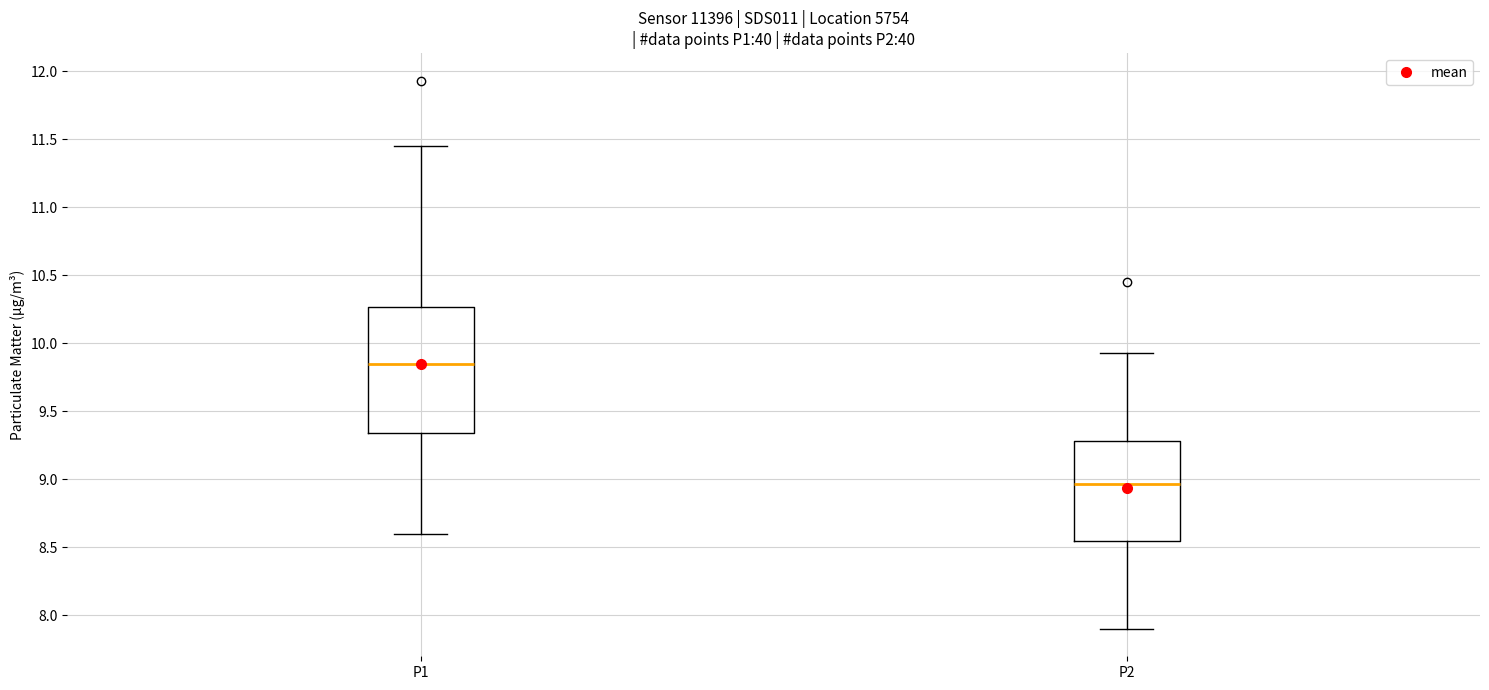

Where is the lower edge of the box for P1 on the y-axis? The values are not printed on the chart, so give them approximately, as read against the axis.

9.35